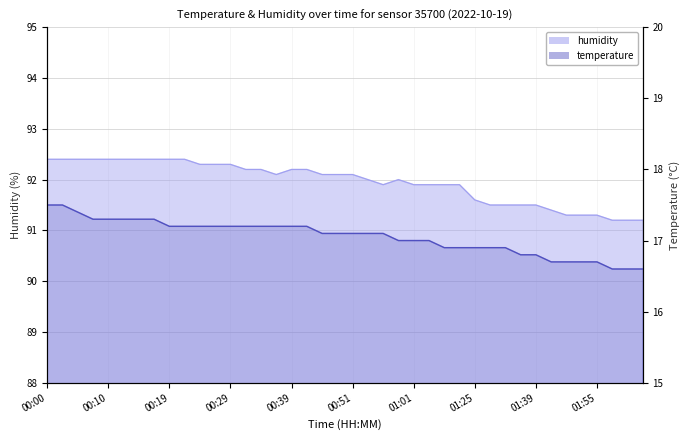

List the series in order of their peak value, highest first.

humidity, temperature